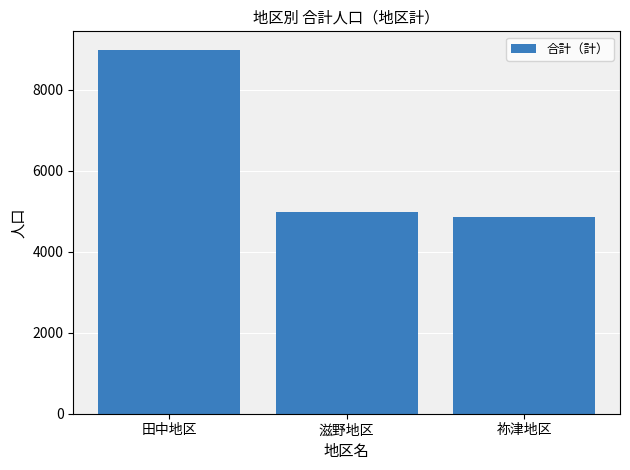

Rank the categories by value from lowest to highest.

祢津地区, 滋野地区, 田中地区